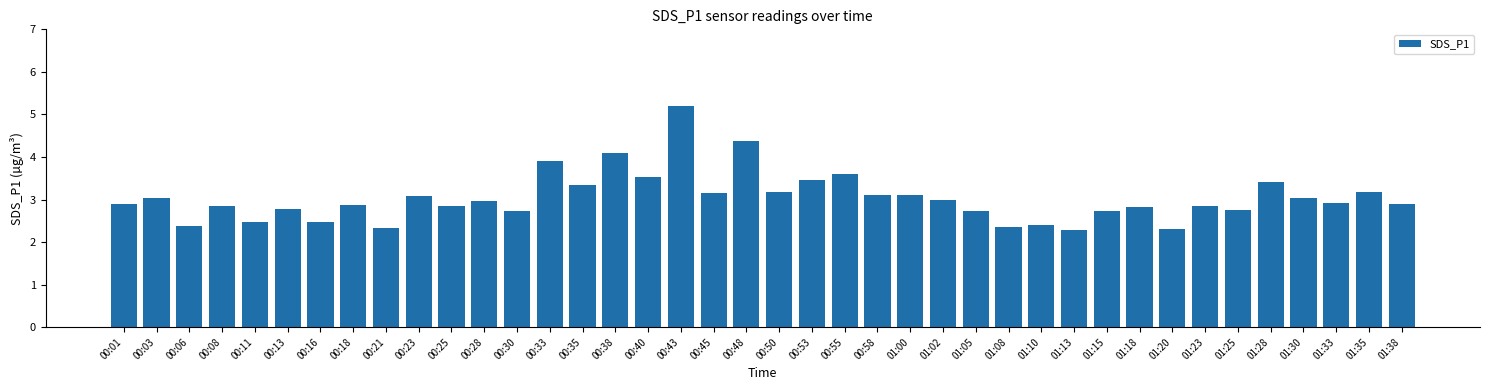

What is the difference between the maximum and minimum values?

2.9